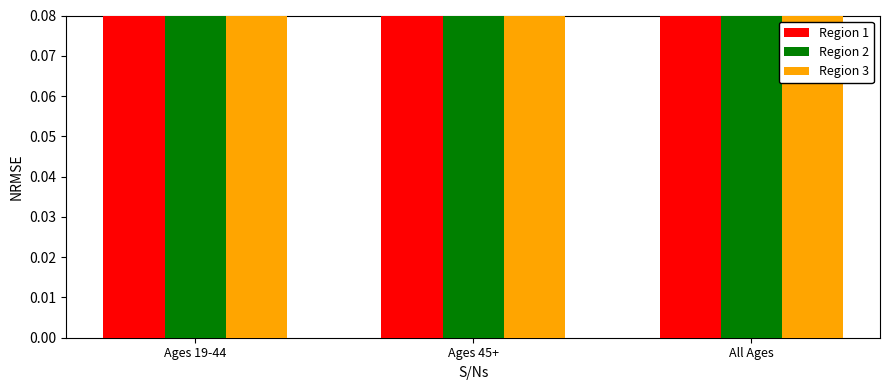

Rank the series by their maximum value, from highest to lowest.

Region 1, Region 3, Region 2